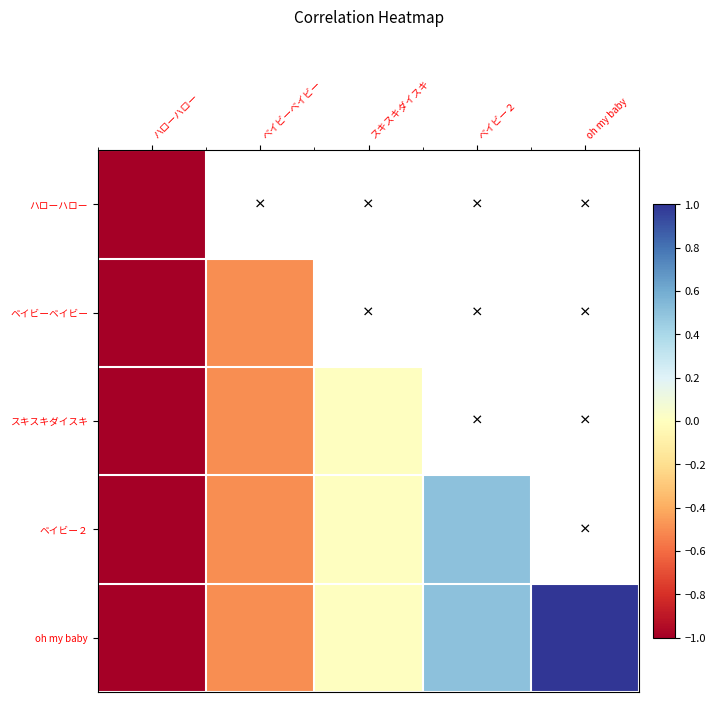

Between ハローハロー and oh my baby, which series saw the biggest shift?

oh my baby